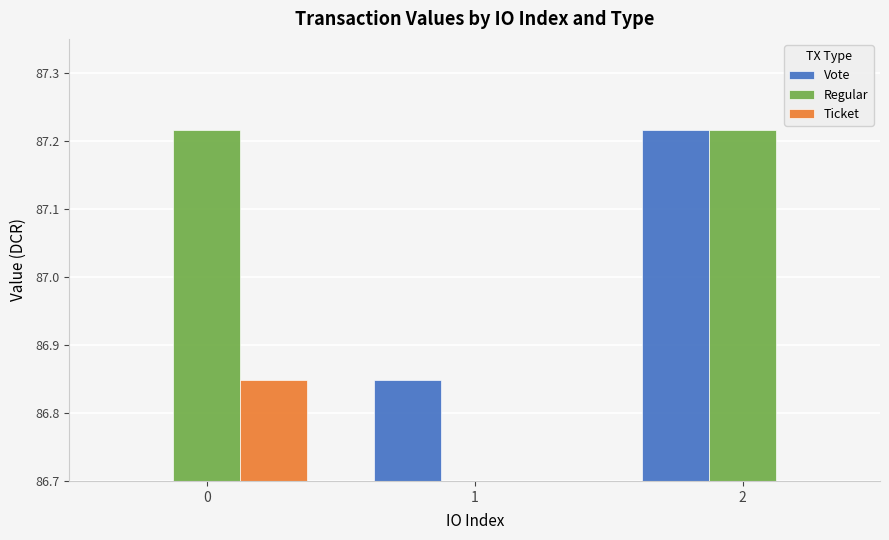

What is the difference between the Vote values at 1 and 2?

0.4